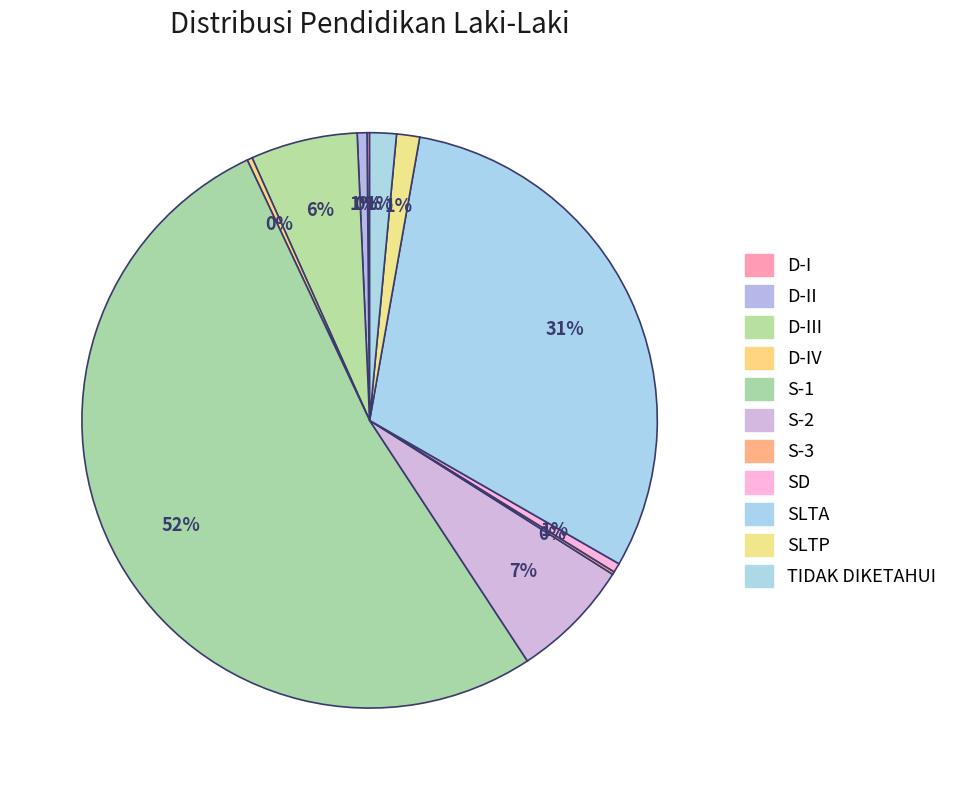

What percentage is the D-II slice, to the nearest percent?

1%